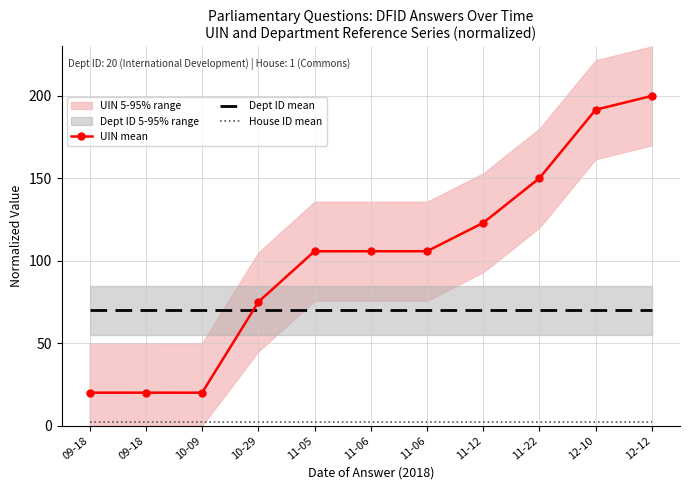

Is the value of Dept ID mean at 11-05 greater than the value of UIN mean at 09-18?

Yes